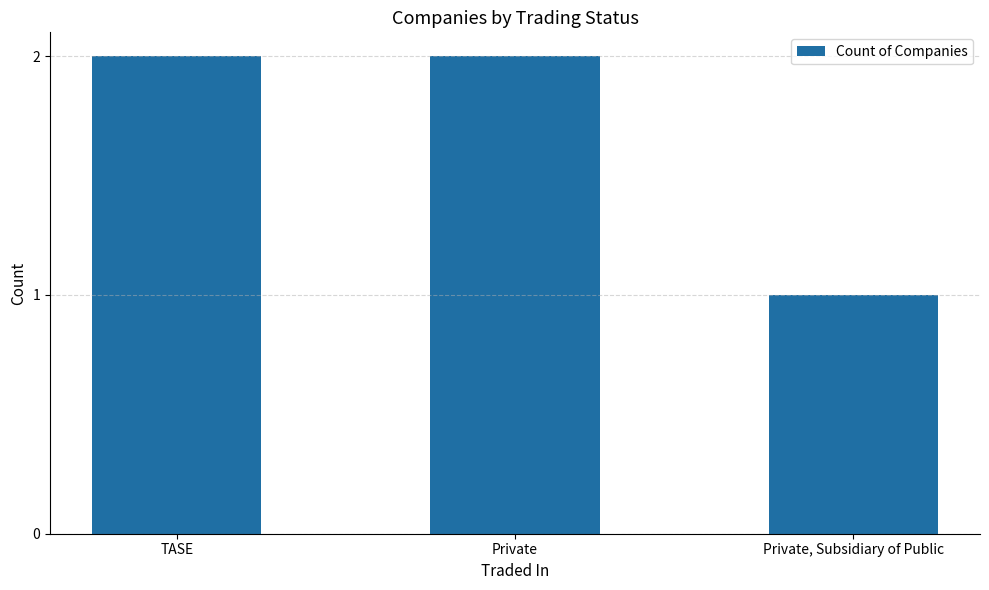

How many values are below 2?

1